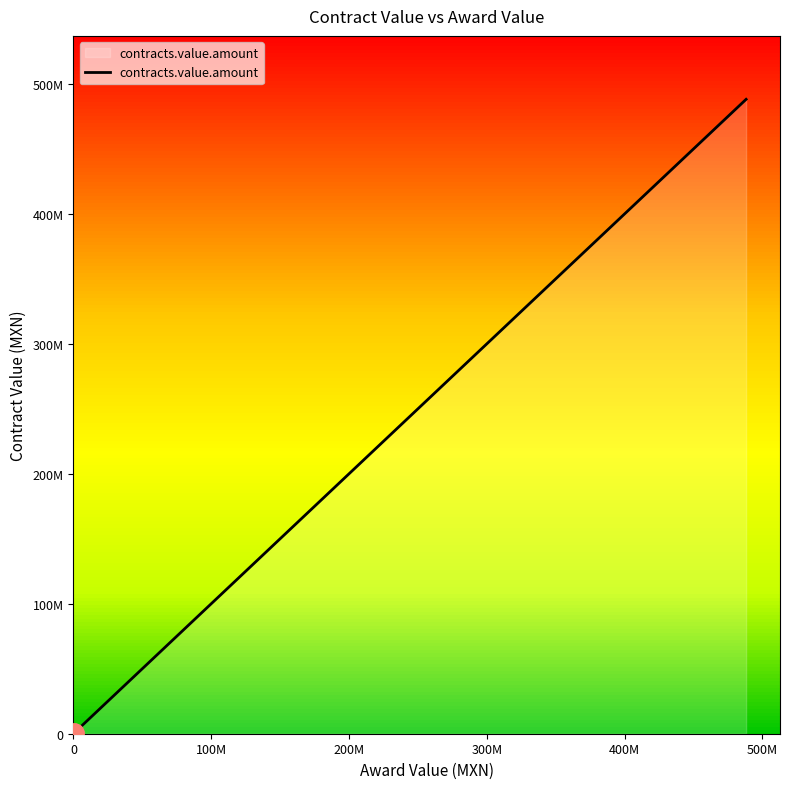

How many lines are shown in the chart?

1